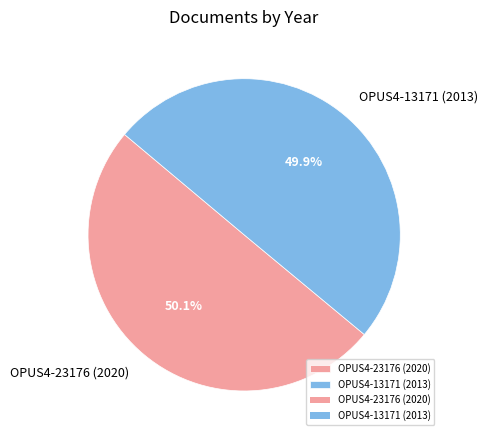

The OPUS4-13171 (2013) slice represents 50% of the pie. True or false?

True